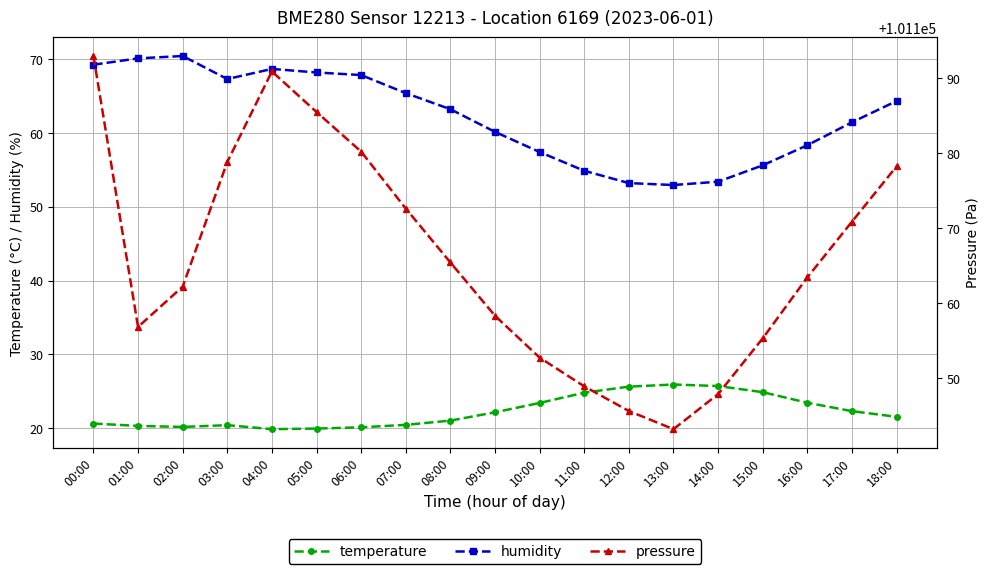

What is the lowest value of the temperature series?

19.9